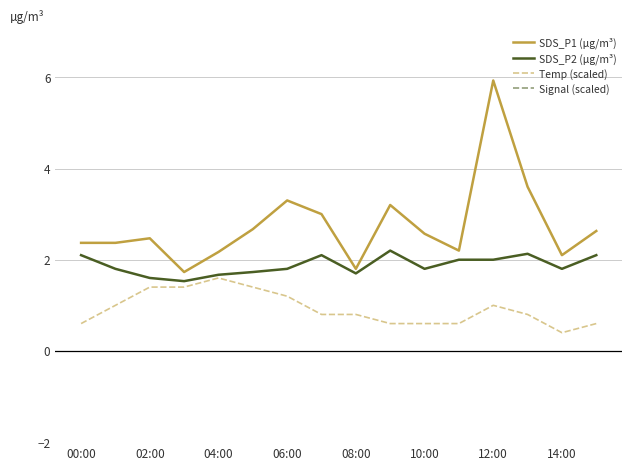

What is the sum of all SDS_P2 (µg/m³) values?

30.1